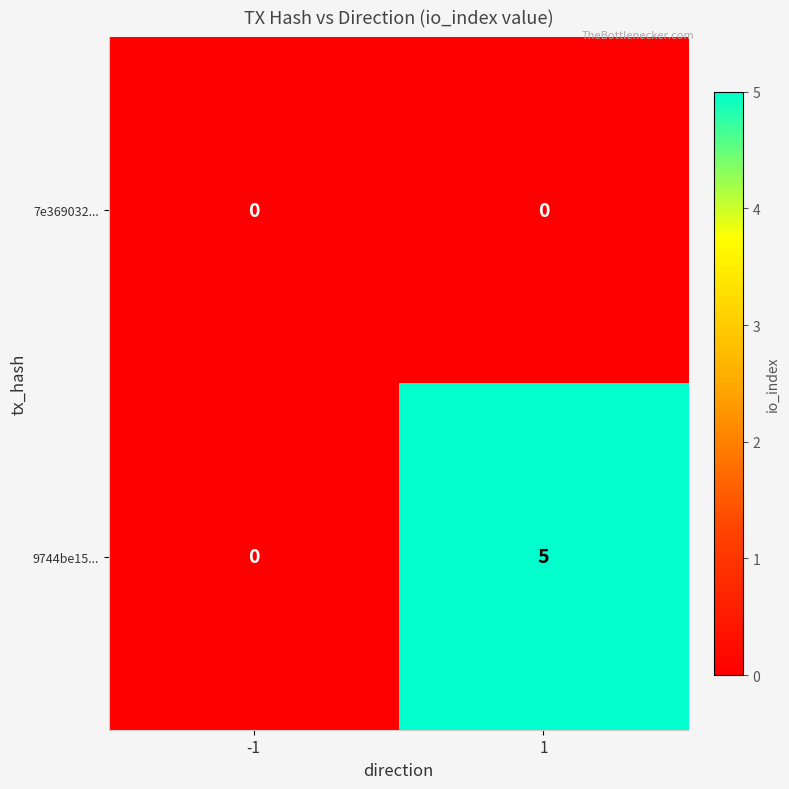

Reading left to right, what are all the values shown in this chart?

7e369032...: -1=0	1=0
9744be15...: -1=0	1=5